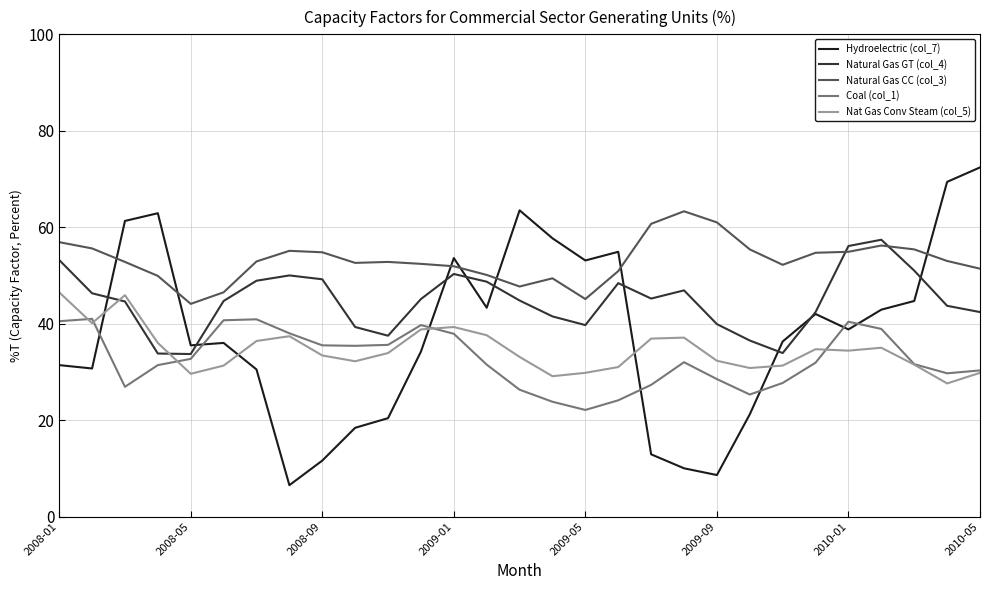

Which series has the largest total across all categories?

Natural Gas CC (col_3)